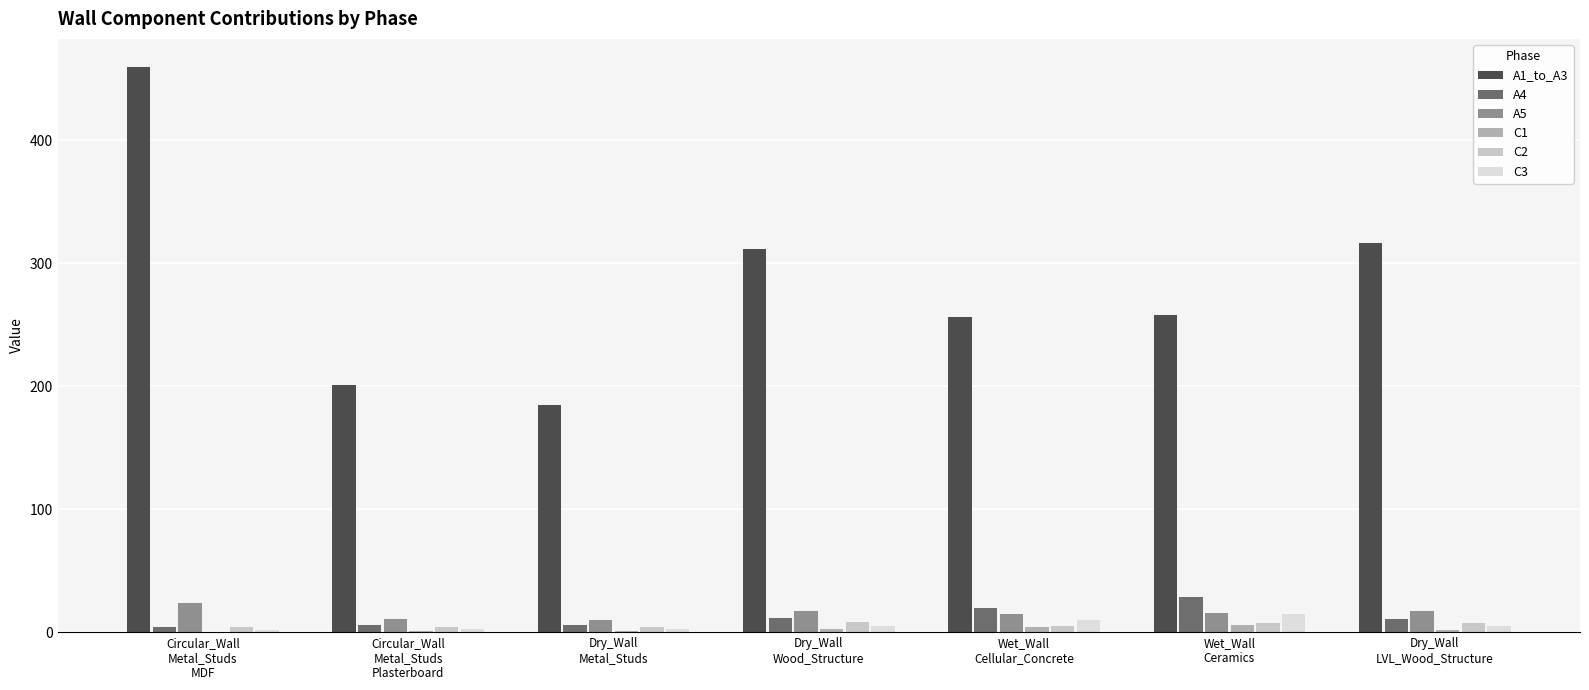

What are all the series names shown in the legend?

A1_to_A3, A4, A5, C1, C2, C3